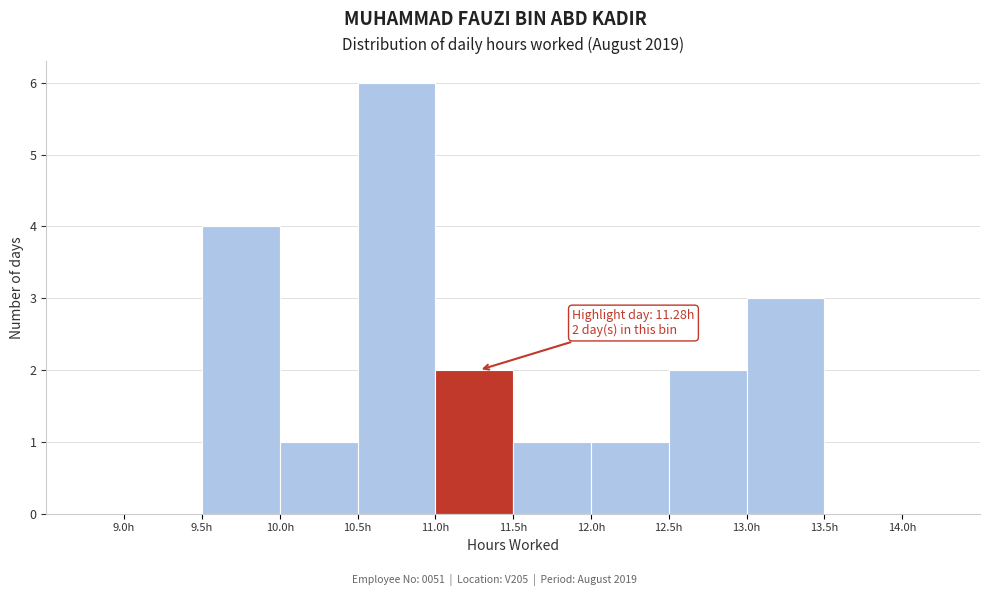

Over which range of the x-axis is the bar tallest?

10.5 to 11.0